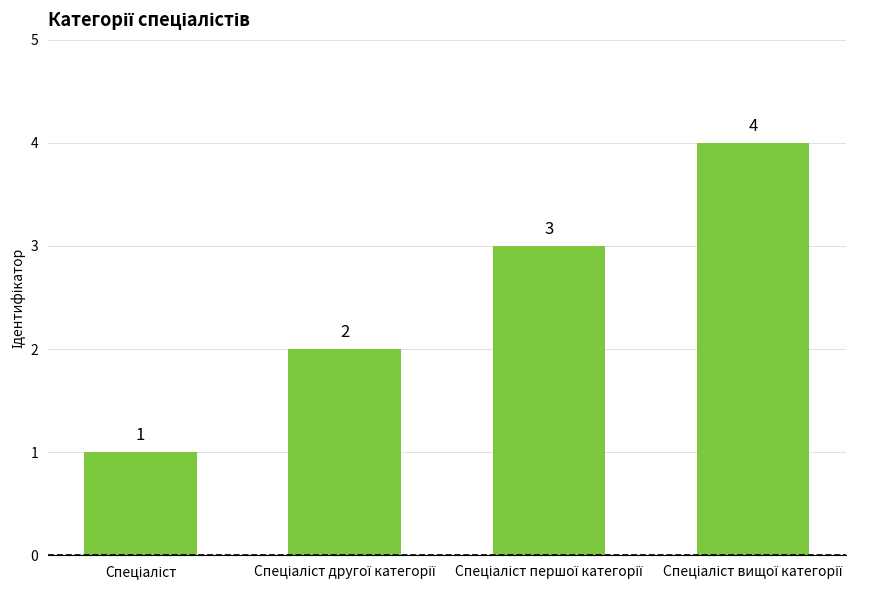

How many values are between 2 and 4?

3